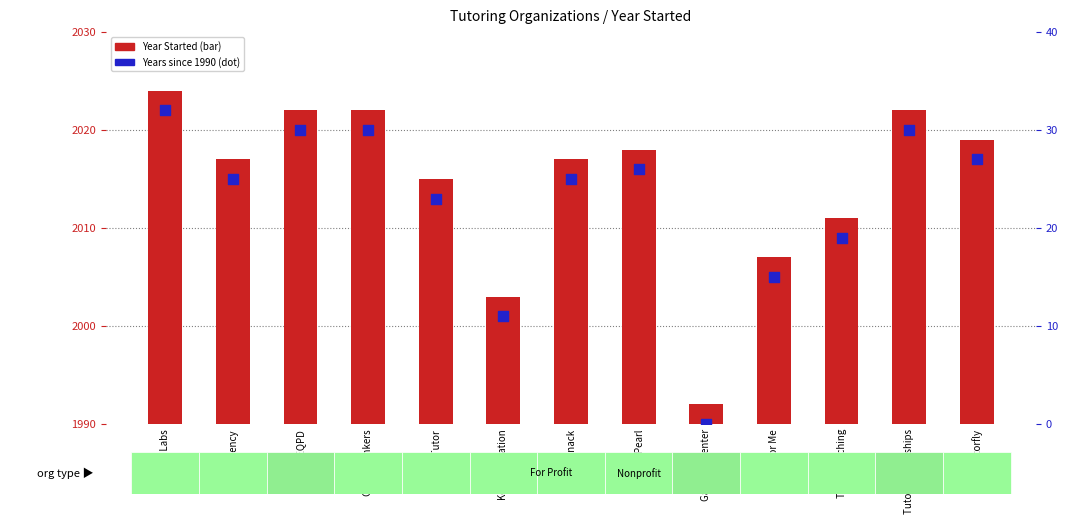

Is the value of Years Since 1990 at HeyTutor greater than the value of Year Started at Tutor Partnerships?

No